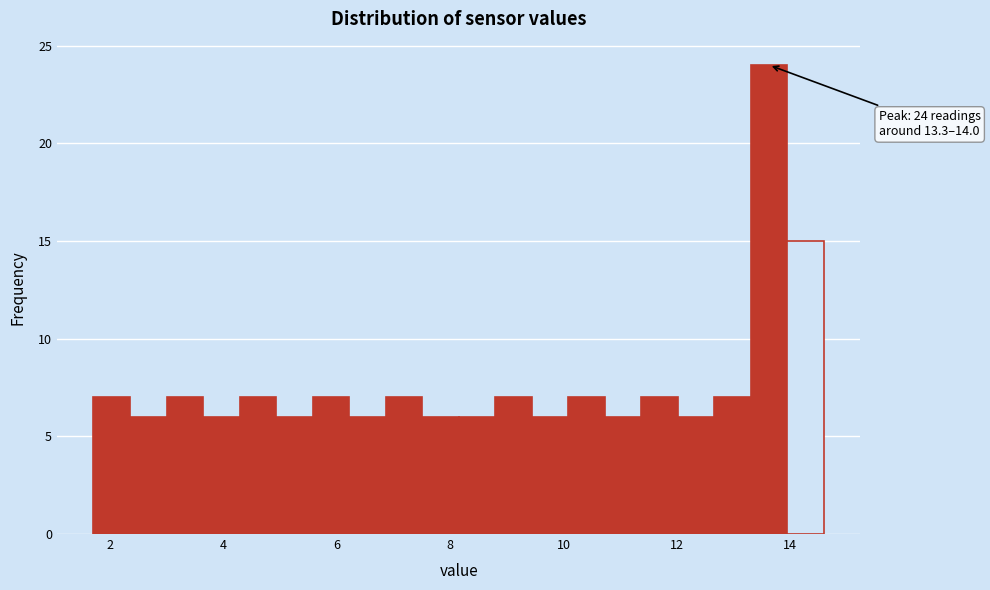

Read against the x-axis, roughly where is the centre of the tallest bar?

13.6